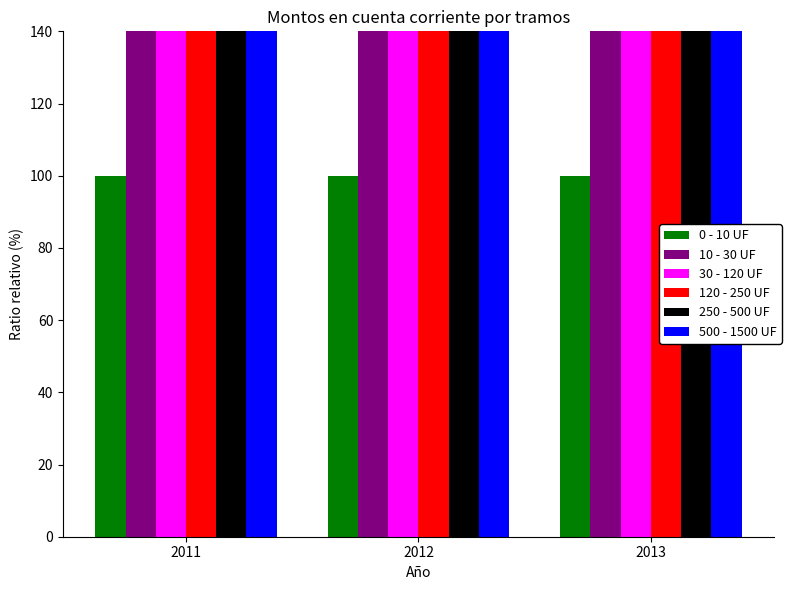

What is the approximate value of 250 - 500 UF at 2012?

896.6